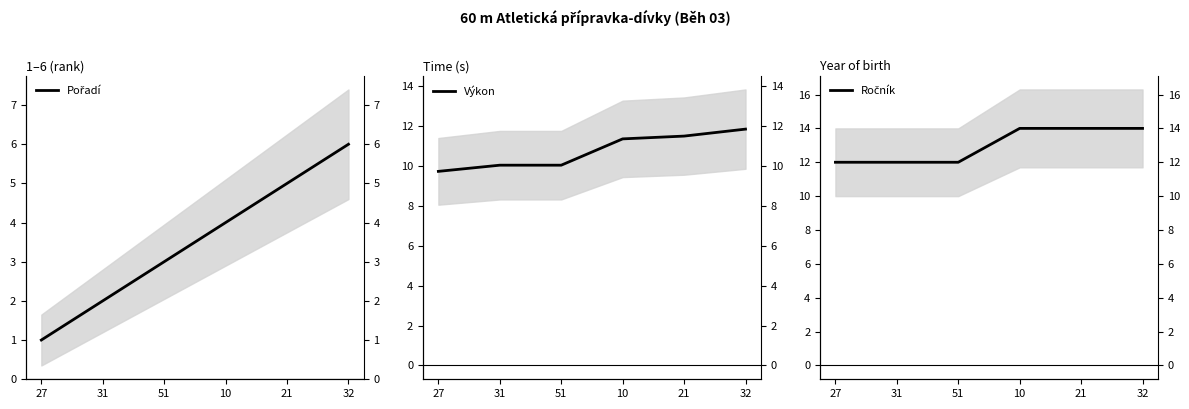

True or false: Pořadí has a value of 3.0 at 51.

True